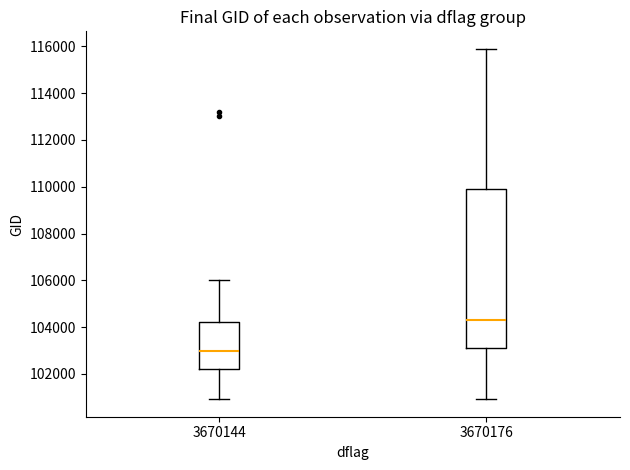

Which box is the tallest, from its lower edge to its upper edge?

3670176